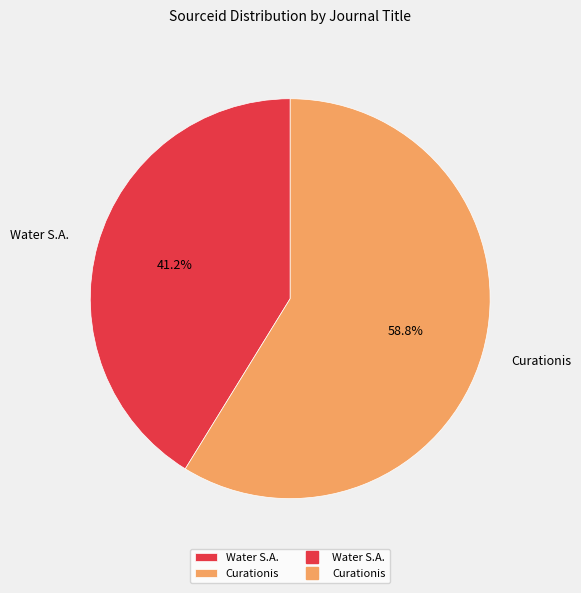

How many slices are in this pie chart?

2